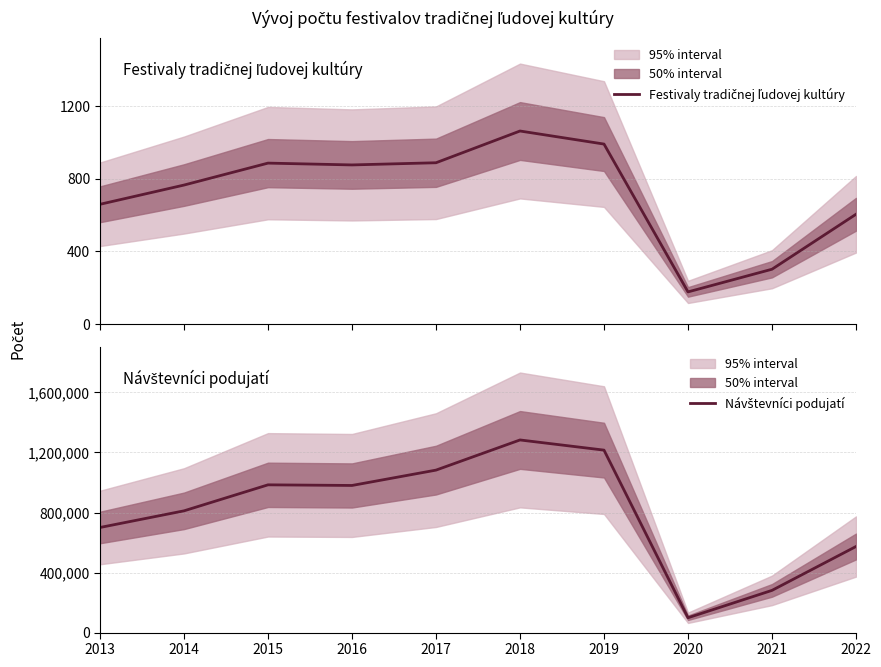

Which series has the largest total across all categories?

Návštevníci podujatí